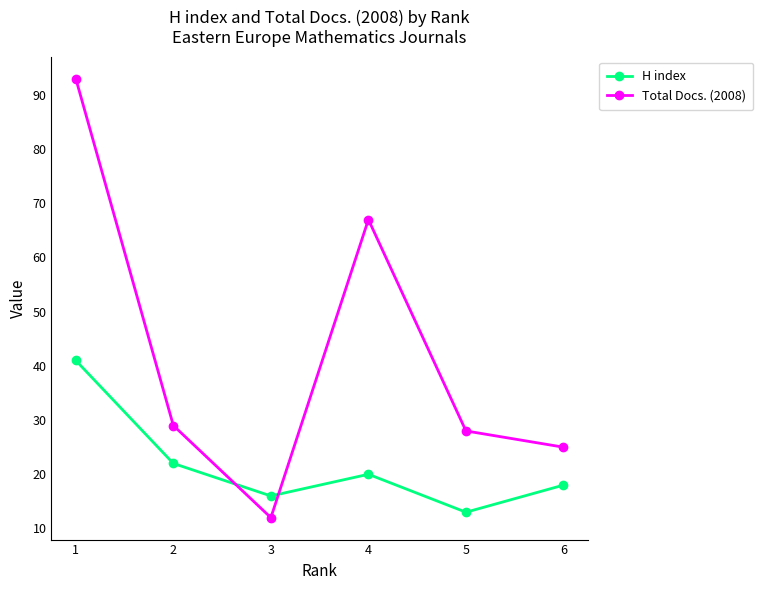

At which label does H index first exceed 20?

1